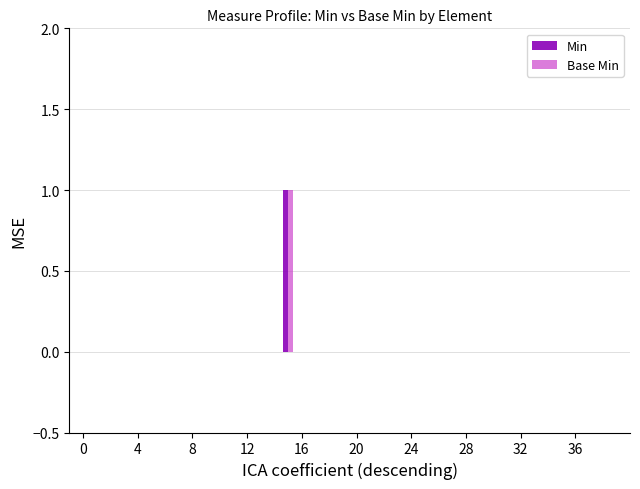

Does the chart contain stacked bars?

No